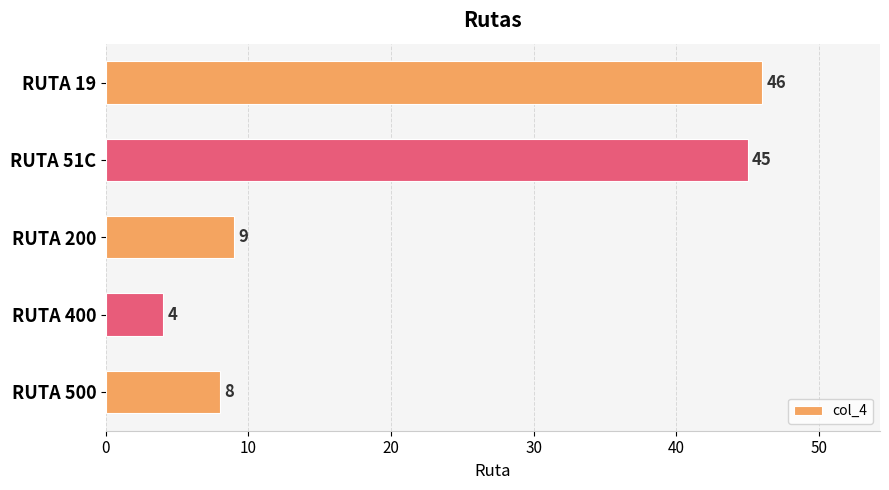

True or false: the data shows 2 at RUTA 500.

False